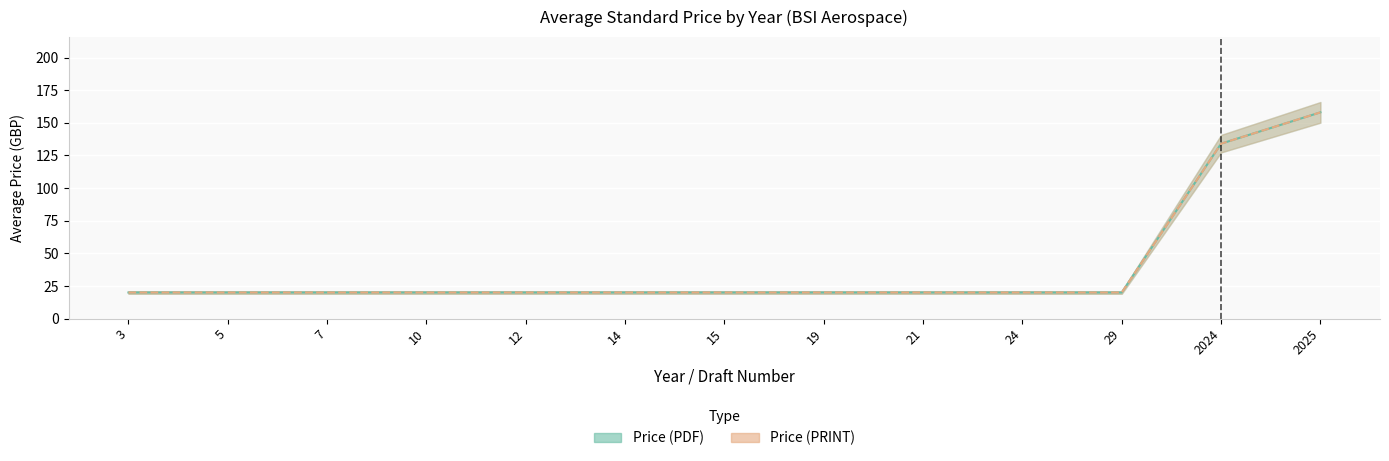

Where is the first local minimum for Price (PDF)?

12